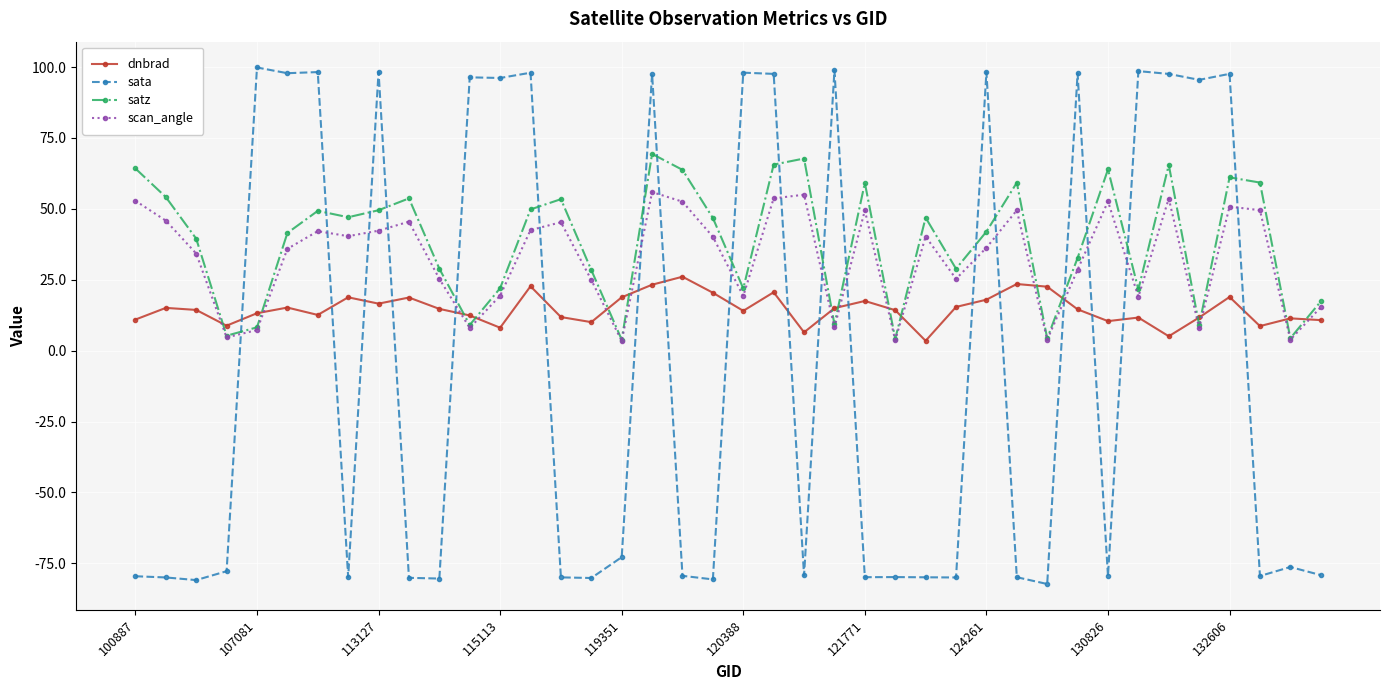

After their last crossing, which series has the higher values: dnbrad or satz?

satz